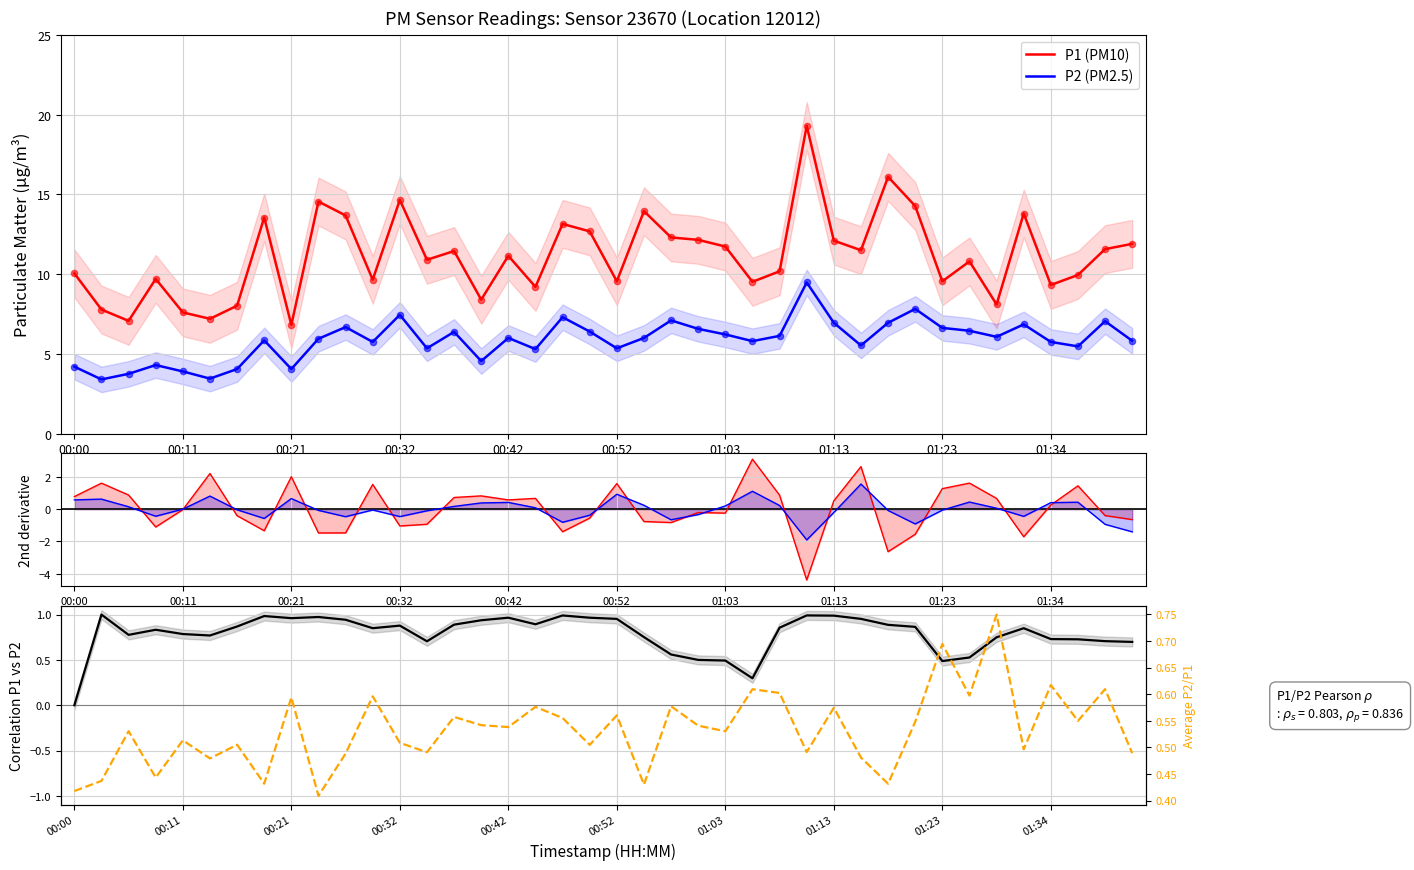

True or false: P2 (PM2.5) and P1 (PM10) intersect in this chart.

False